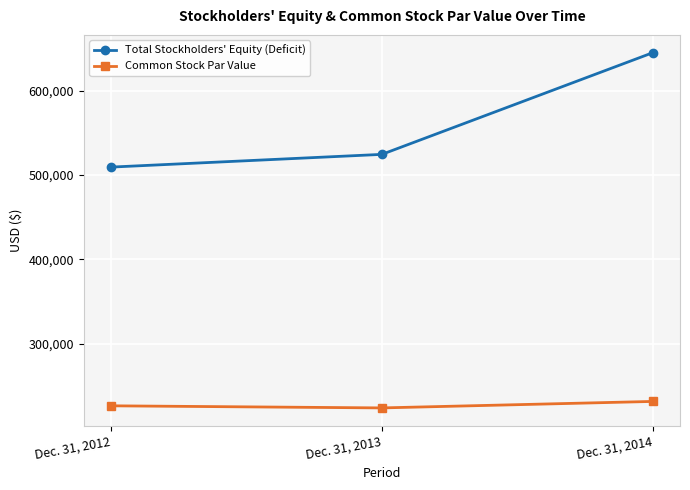

Between Dec. 31, 2012 and Dec. 31, 2014, which series saw the biggest shift?

Total Stockholders' Equity (Deficit)